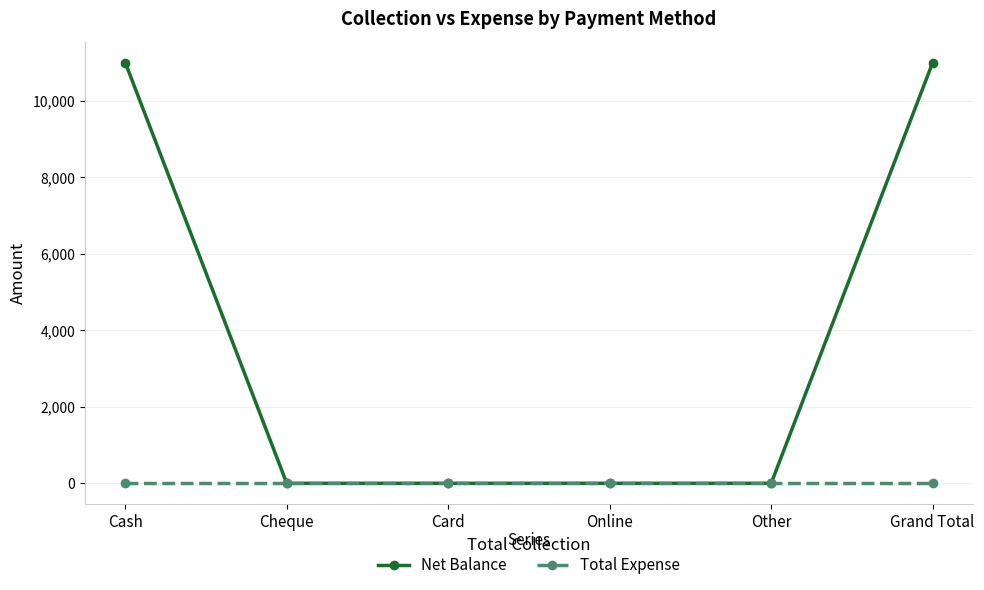

Between Cheque and Grand Total, which series saw the biggest shift?

Net Balance